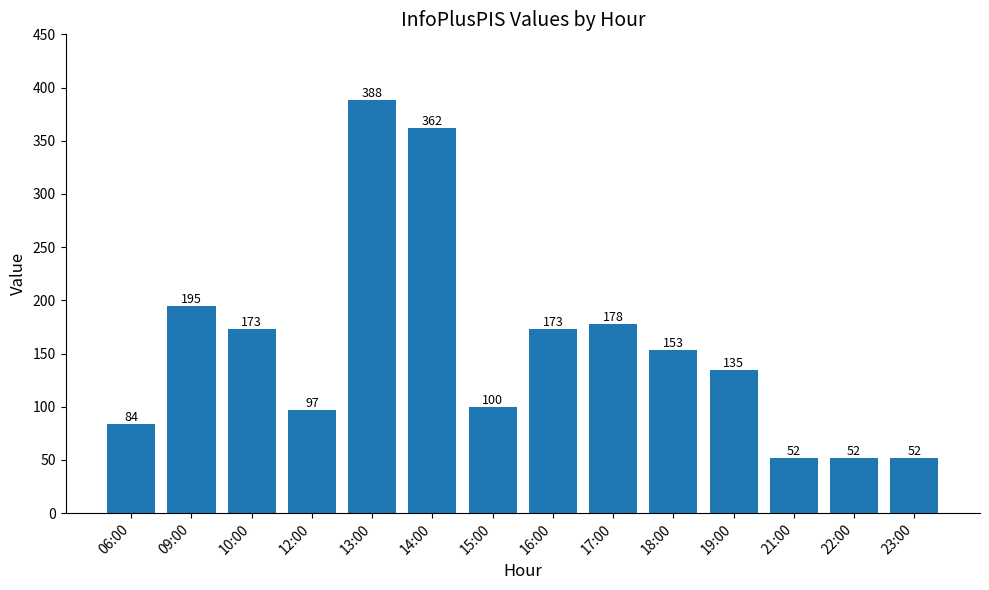

Is it true that the value at 13:00 is 388?

True